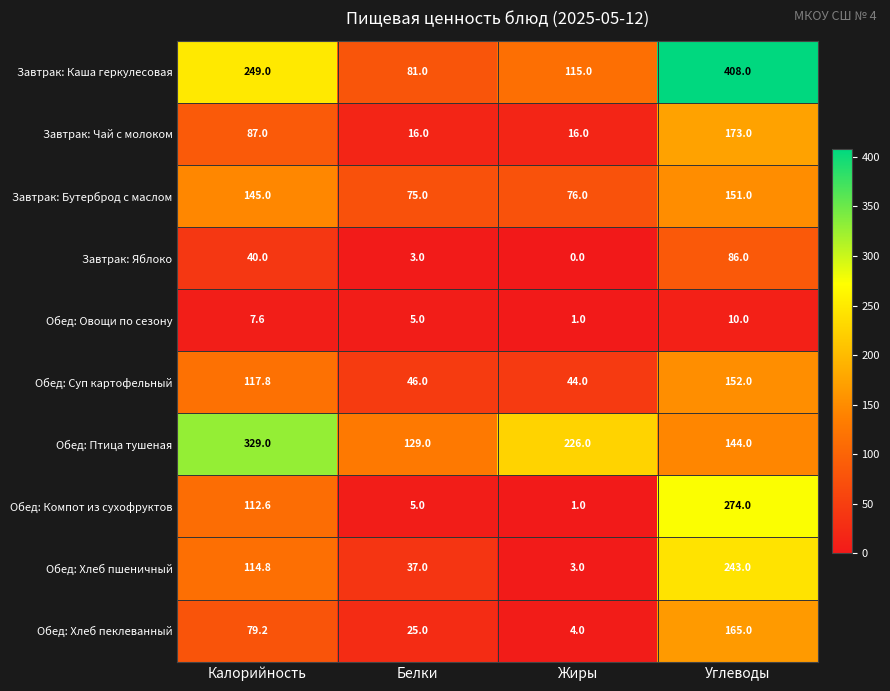

Count the number of data series in this chart.

10